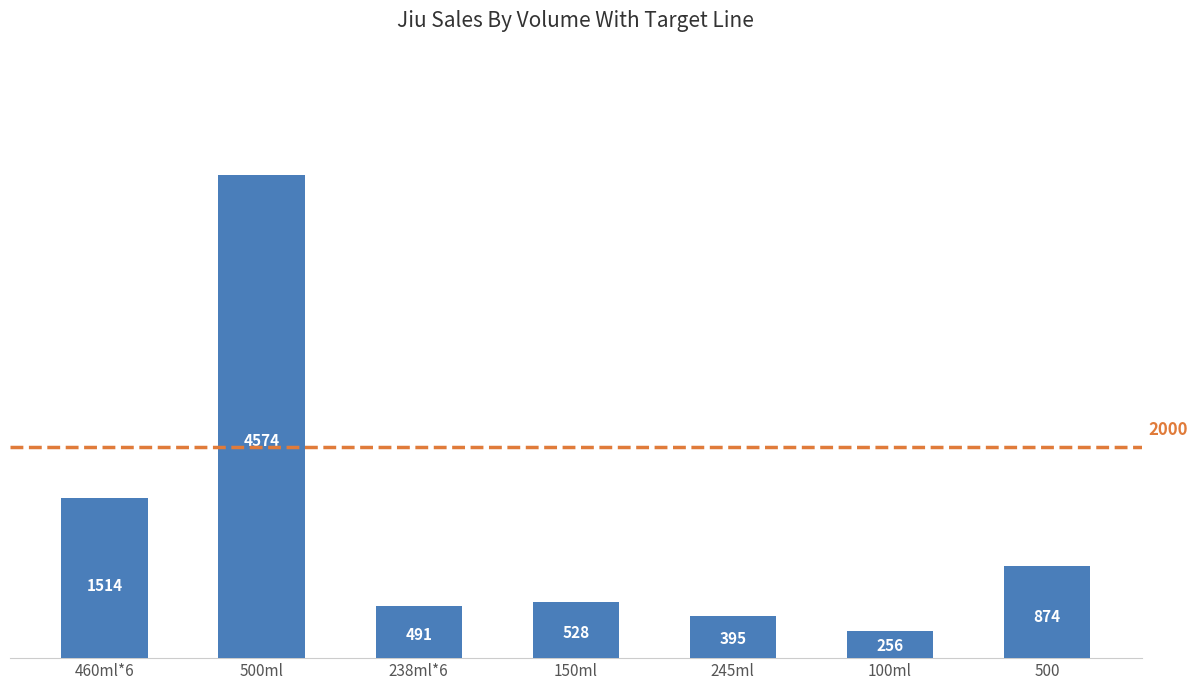

How many series are shown in this chart?

1